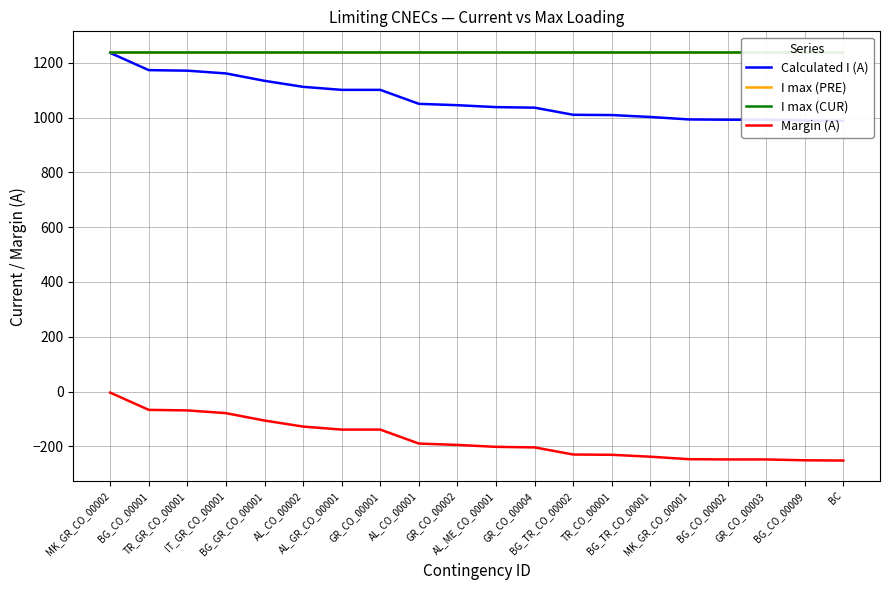

True or false: Margin (A) has more than 2 points higher than both neighbors.

False